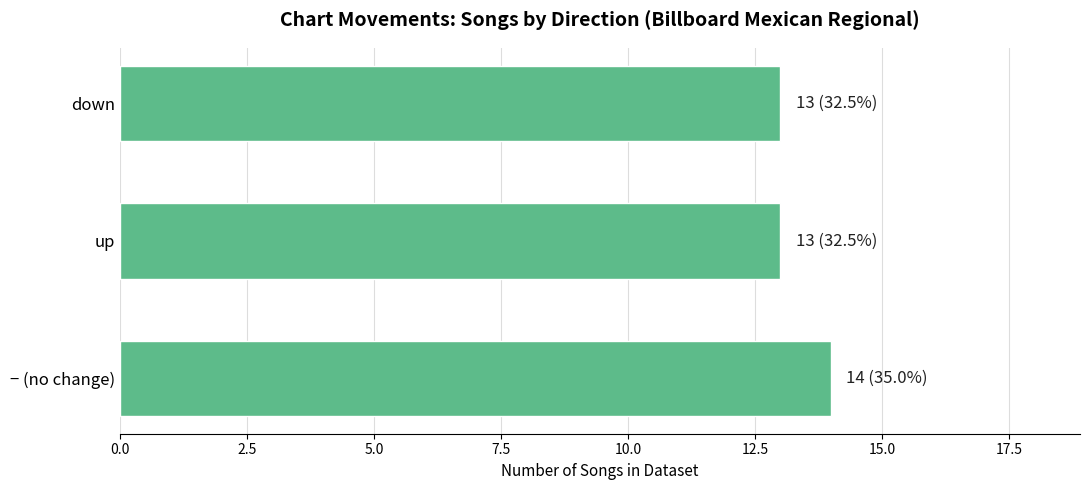

Approximately how many times larger is the value at up compared to − (no change)?

0.9